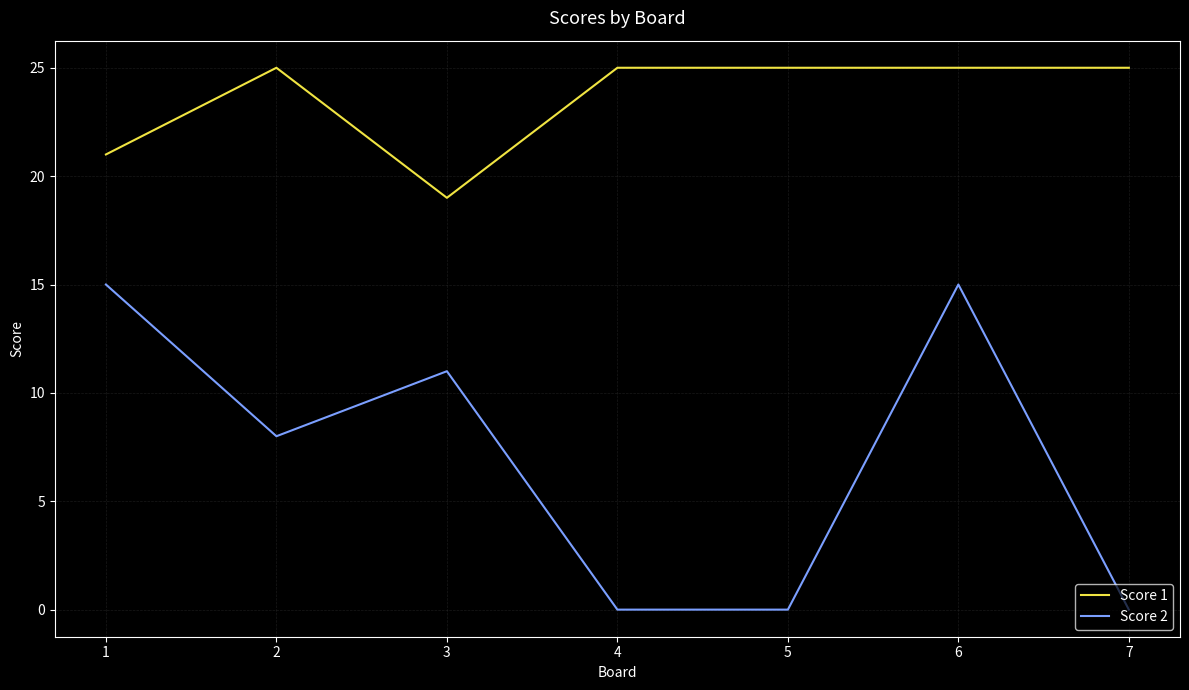

List the series in order of their peak value, highest first.

Score 1, Score 2